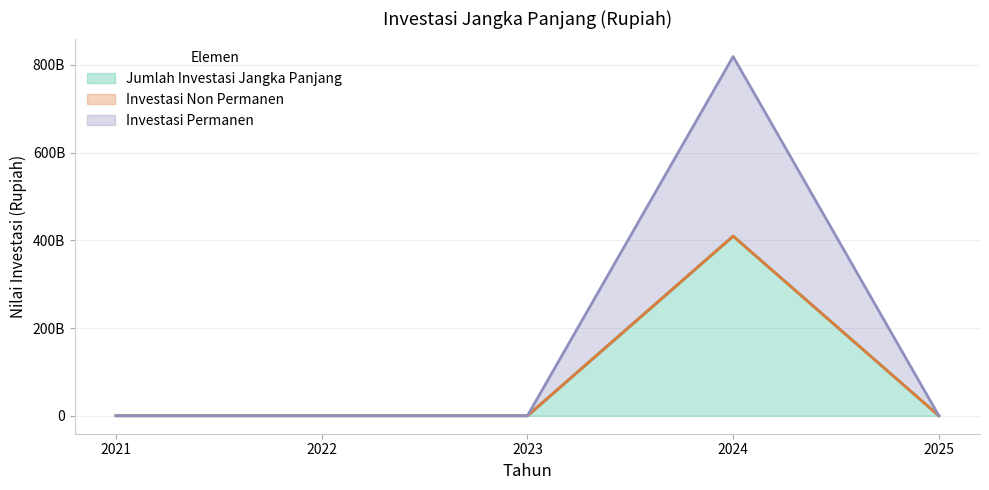

Between 2022 and 2025, which series saw the biggest shift?

Jumlah Investasi Jangka Panjang